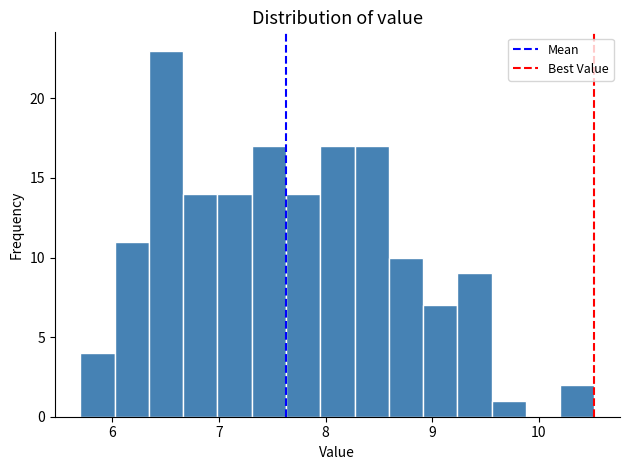

Around what value on the x-axis is the tallest bar? Give the approximate position of its centre, as read against the axis.

6.5